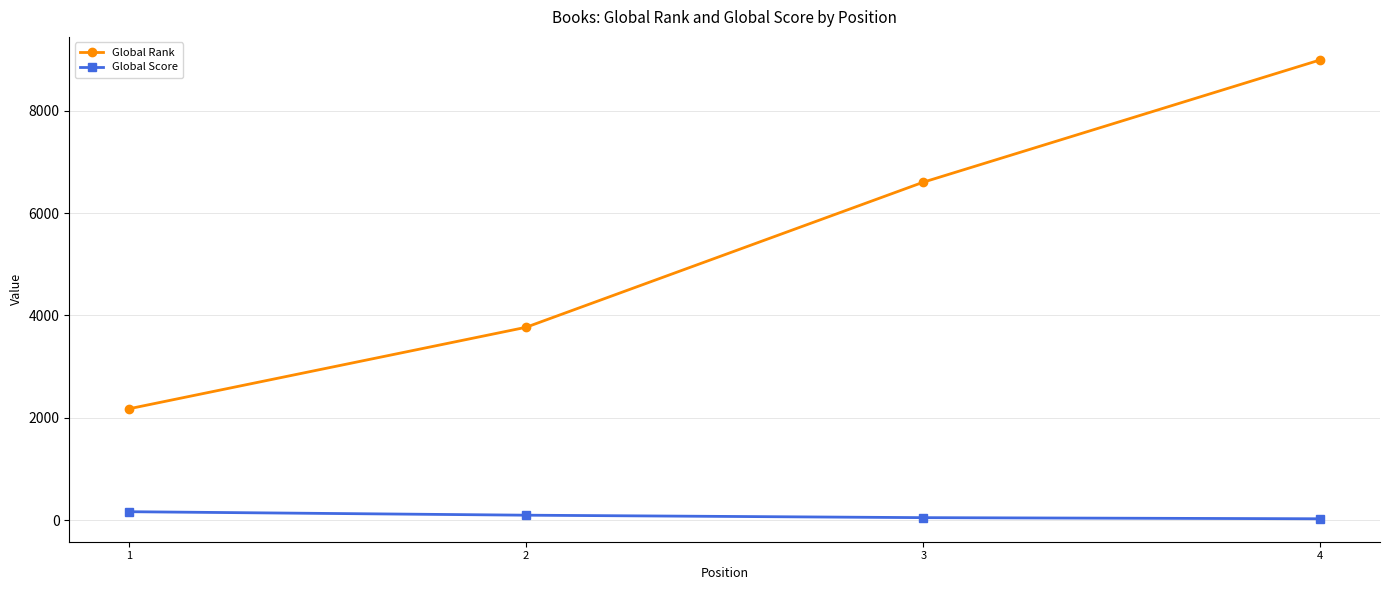

How many data points in Global Rank are less than 6601?

2